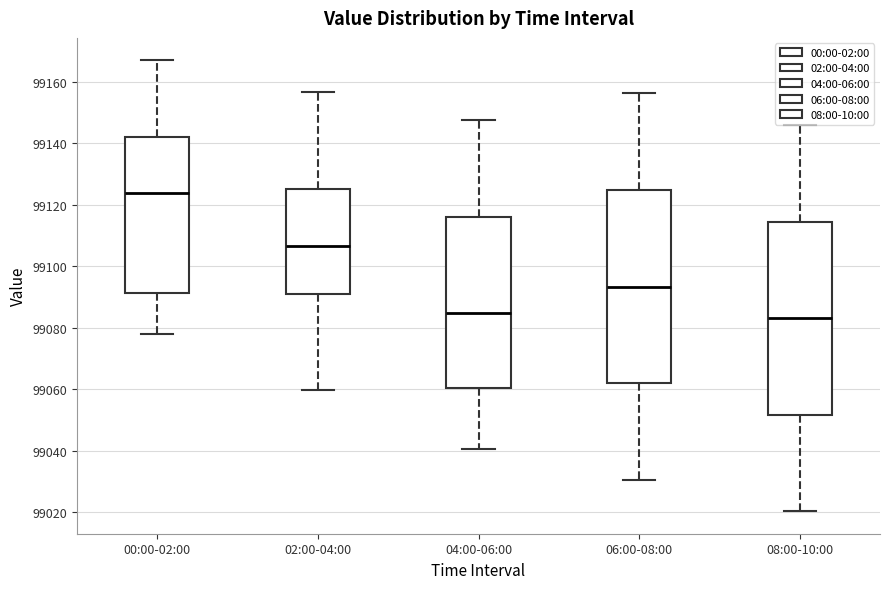

Reading left to right, transcribe this box plot: for each box, give where its median line is, the range the box spans, and where its two whiskers end, as read against the y-axis. The values are not printed on the chart, so give them approximately, as read against the axis.

00:00-02:00: median 99124, box 99092 to 99142, whiskers 99078 to 99166
02:00-04:00: median 99106, box 99092 to 99126, whiskers 99060 to 99156
04:00-06:00: median 99084, box 99060 to 99116, whiskers 99040 to 99148
06:00-08:00: median 99094, box 99062 to 99124, whiskers 99030 to 99156
08:00-10:00: median 99084, box 99052 to 99114, whiskers 99020 to 99146